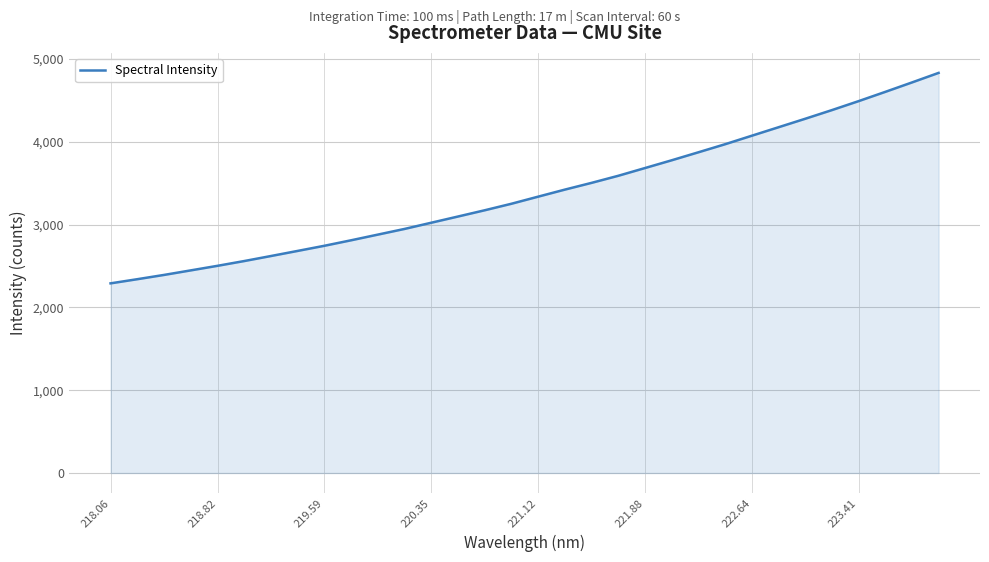

What is the maximum value shown in the chart?

4833.4